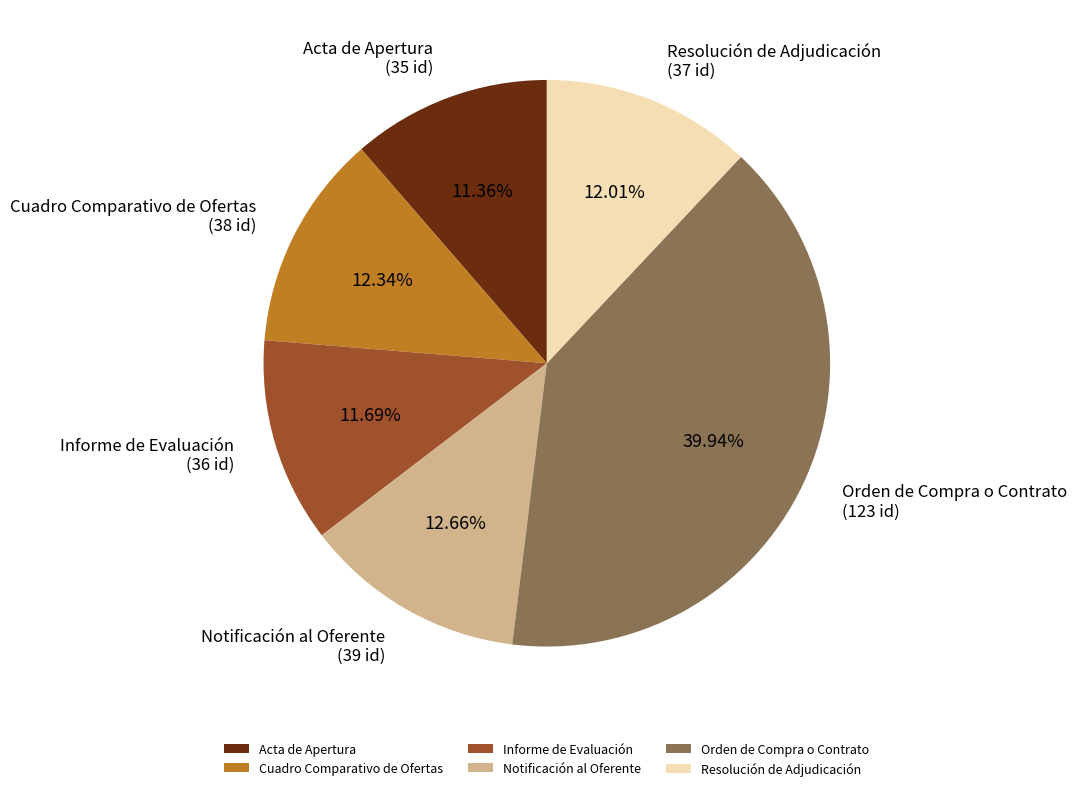

Does Resolución de Adjudicación account for over 50% of the chart?

No